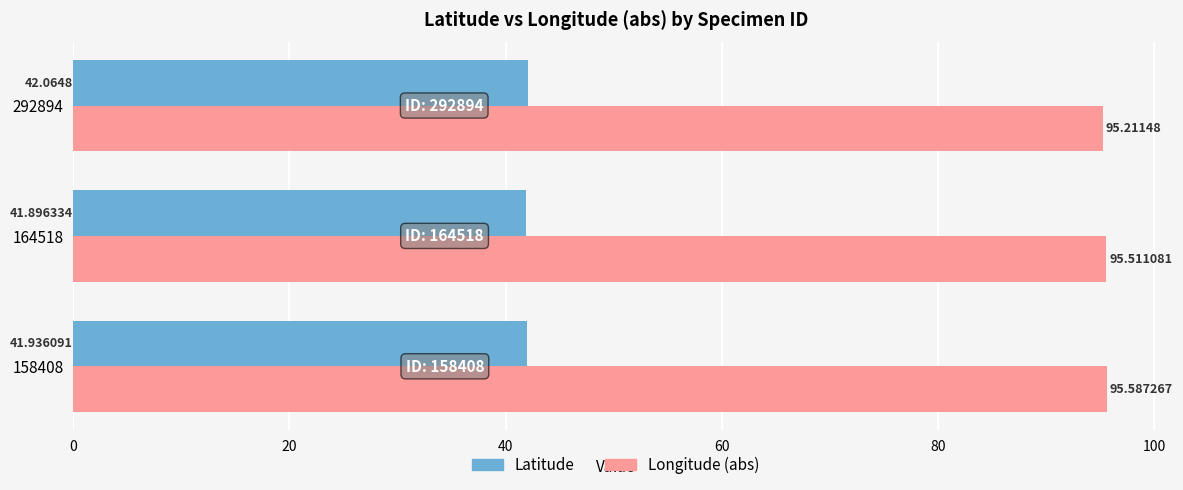

Rank the series at 164518 from lowest to highest value.

Latitude, Longitude (abs)